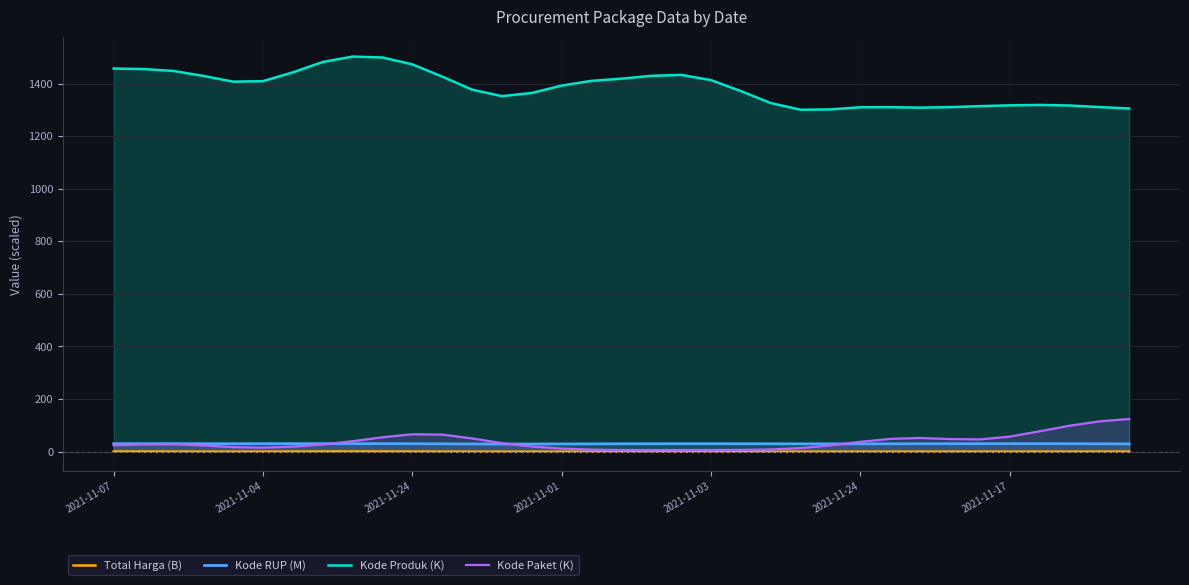

Read the Kode Paket (K) value at 7.

27.5